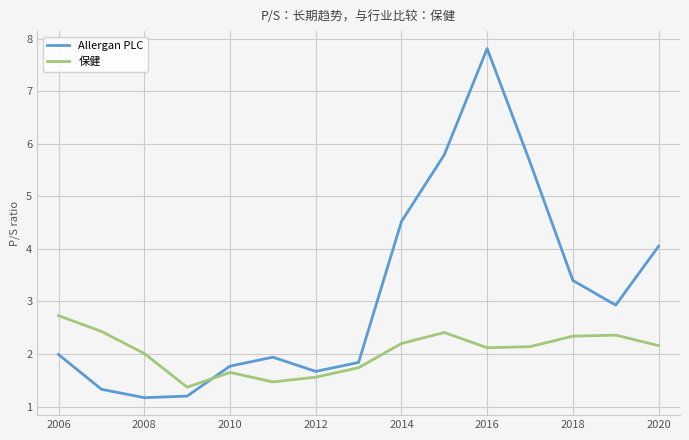

In 保健, how many points are lower than both neighbors (excluding endpoints)?

3